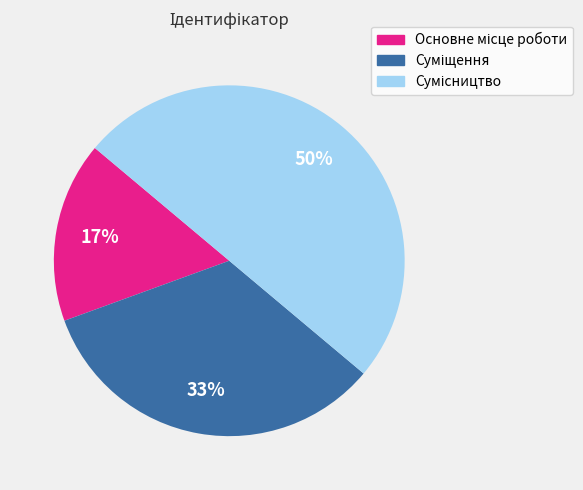

To the nearest percent, what is the difference between the largest and smallest slice percentages?

33%